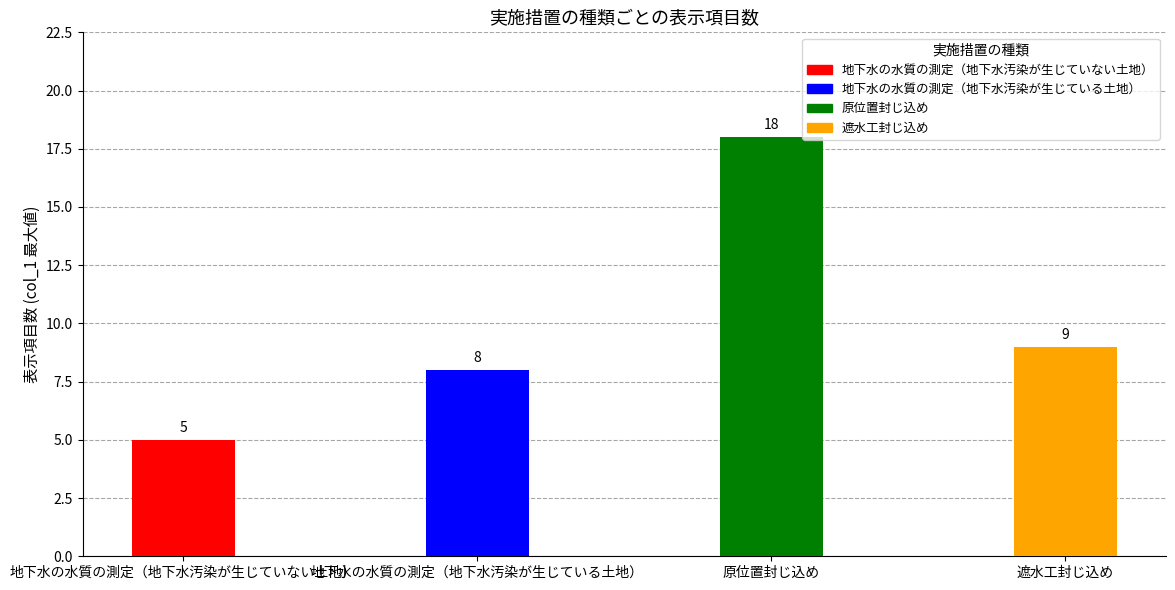

Which has a higher value, 地下水の水質の測定（地下水汚染が生じていない土地） or 遮水工封じ込め?

遮水工封じ込め